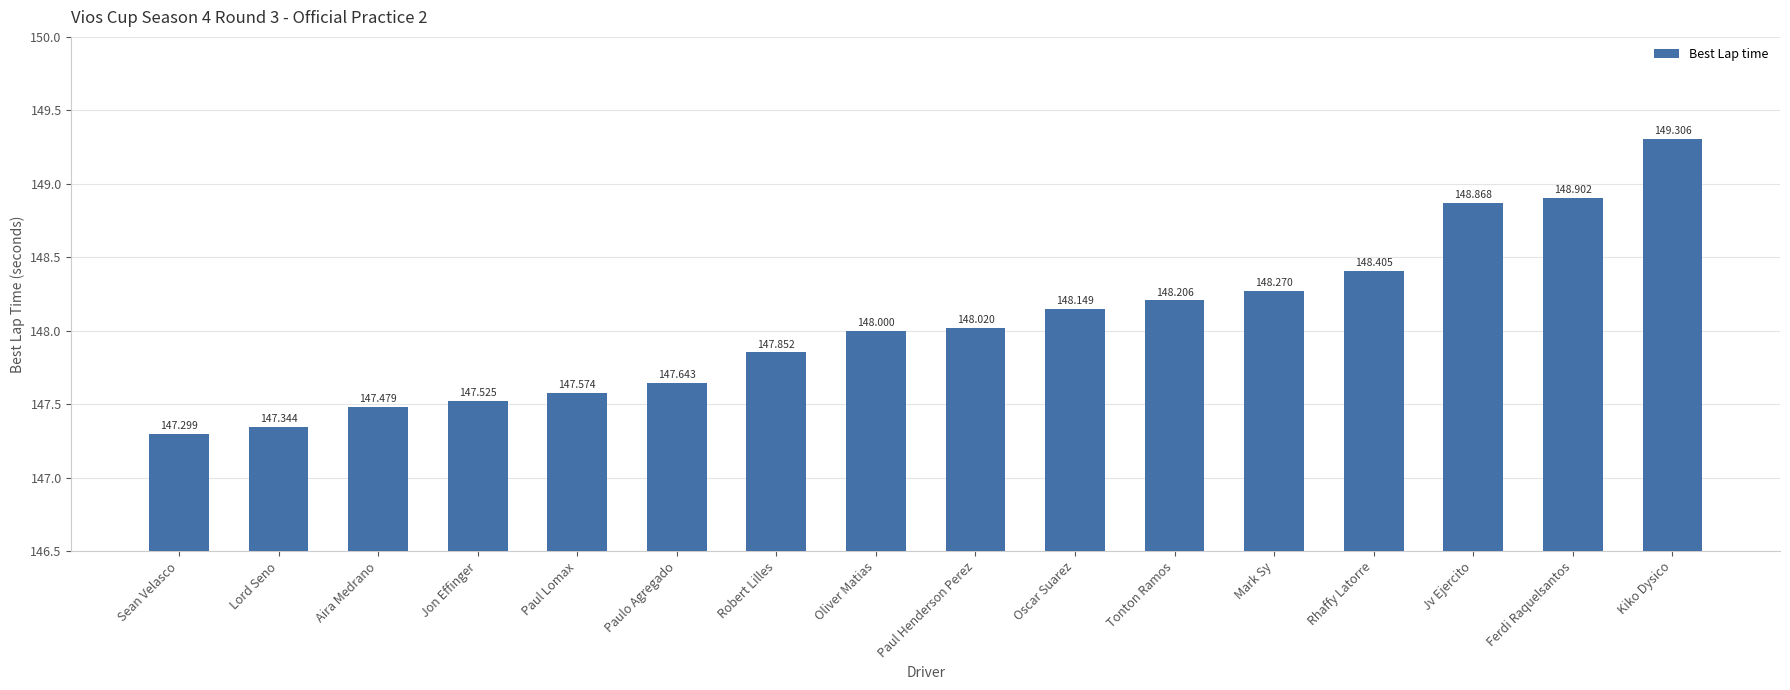

What position from the left is Jon Effinger?

4